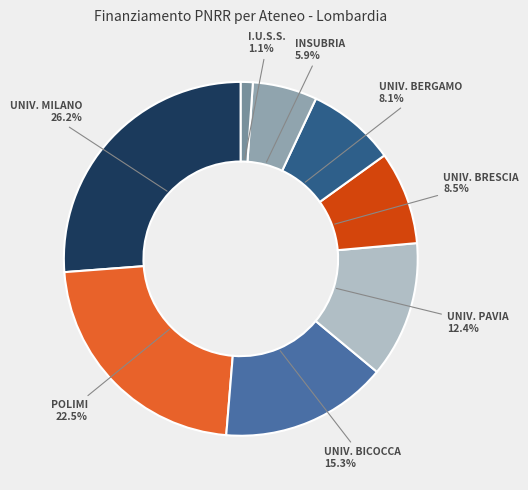

Which slice is the largest?

UNIV. MILANO